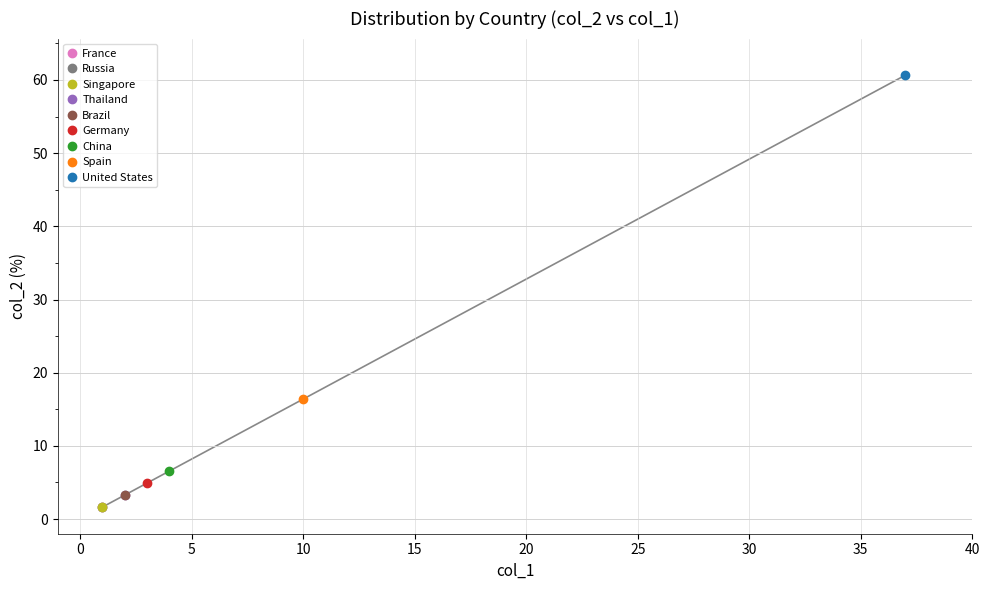

What is the sum of all values?

100.0